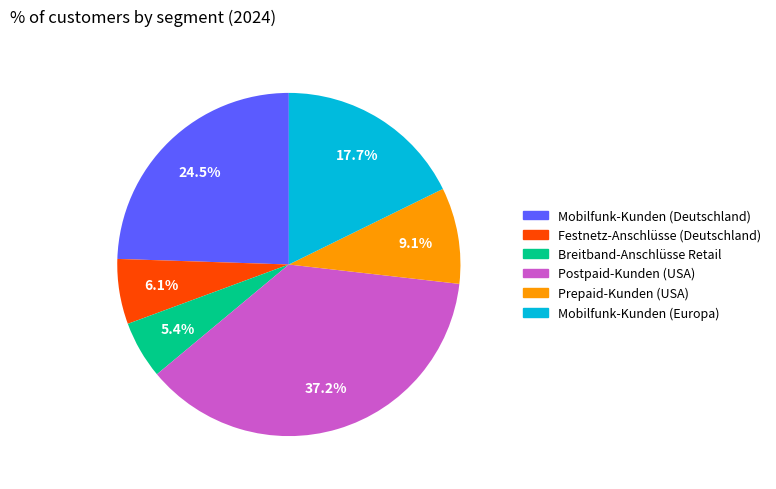

What percentage do Festnetz-Anschlüsse (Deutschland) and Mobilfunk-Kunden (Deutschland) together represent?

30.6%